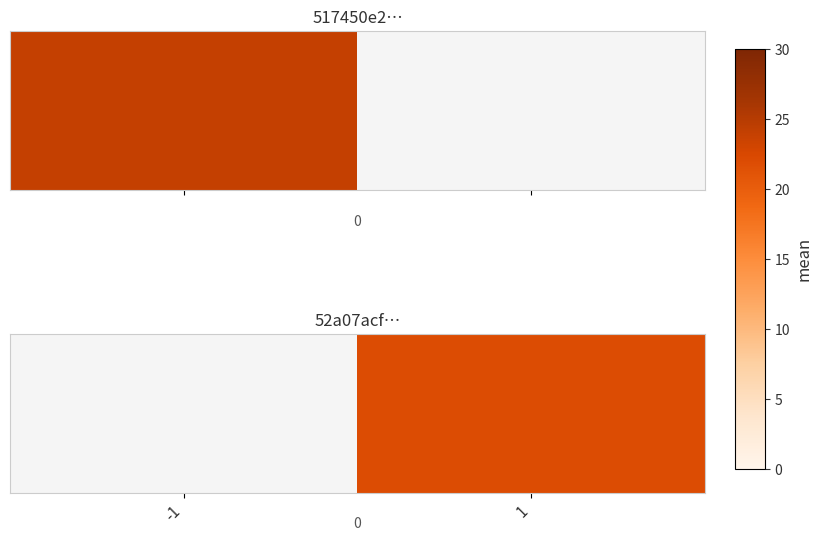

The chart shows a value of 8.3 at 1. True or false?

False